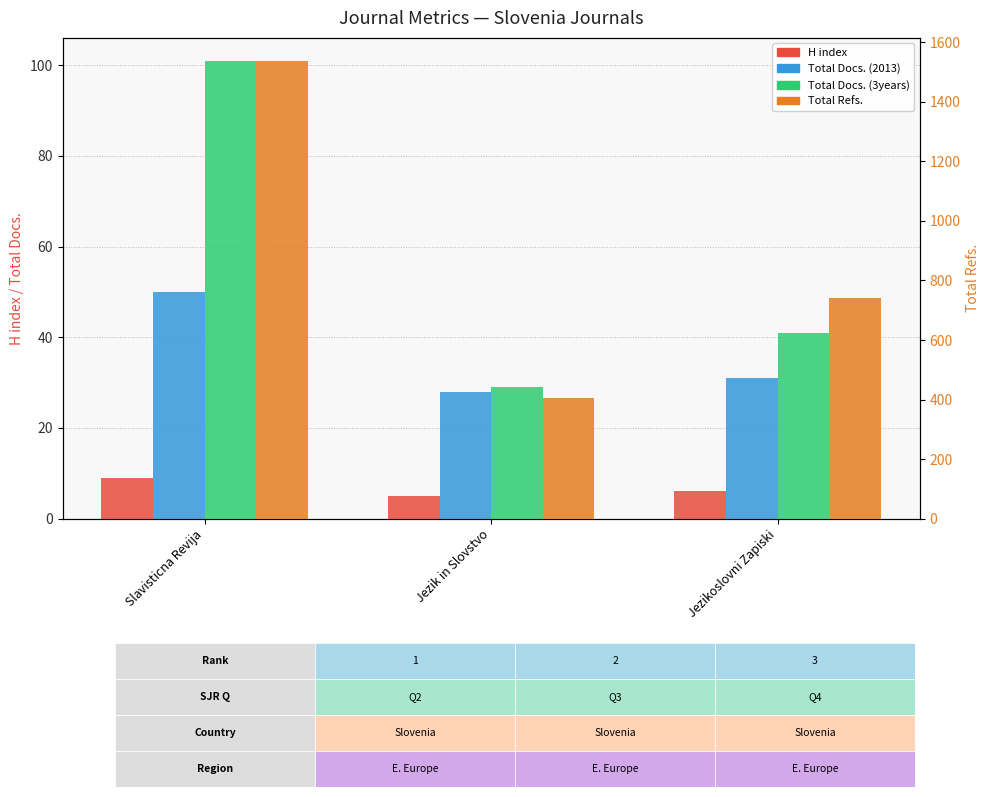

Rank the series by their maximum value, from highest to lowest.

Total Refs., Total Docs. (3years), Total Docs. (2013), H index